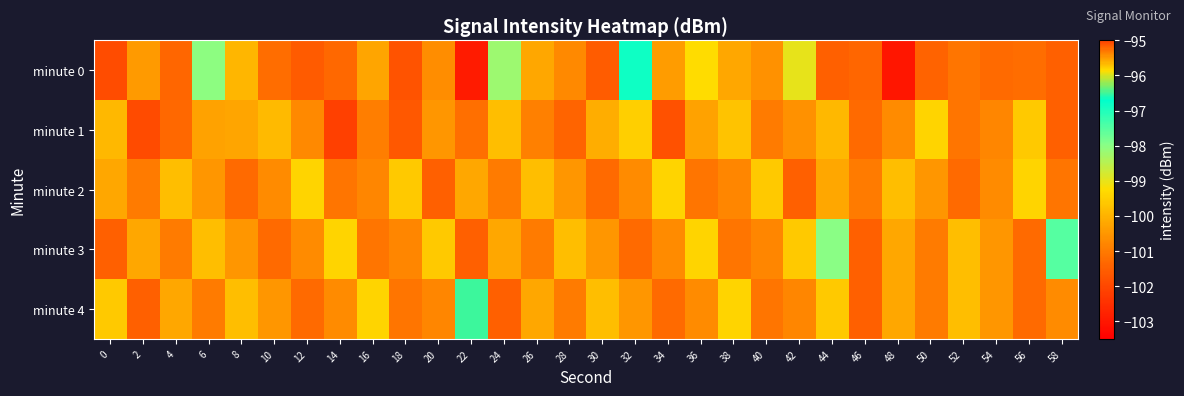

At how many categories does at least one series exceed -102?

30